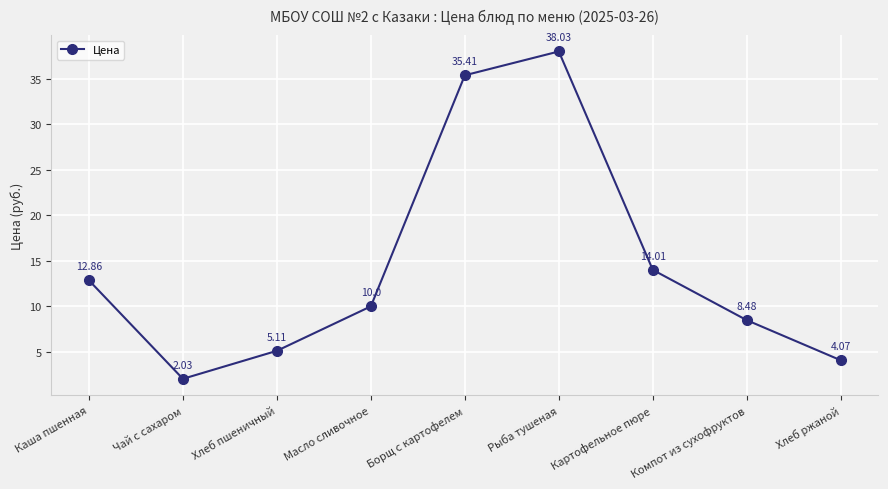

List the labels in order of value, largest first.

Рыба тушеная, Борщ с картофелем, Картофельное пюре, Каша пшенная, Масло сливочное, Компот из сухофруктов, Хлеб пшеничный, Хлеб ржаной, Чай с сахаром